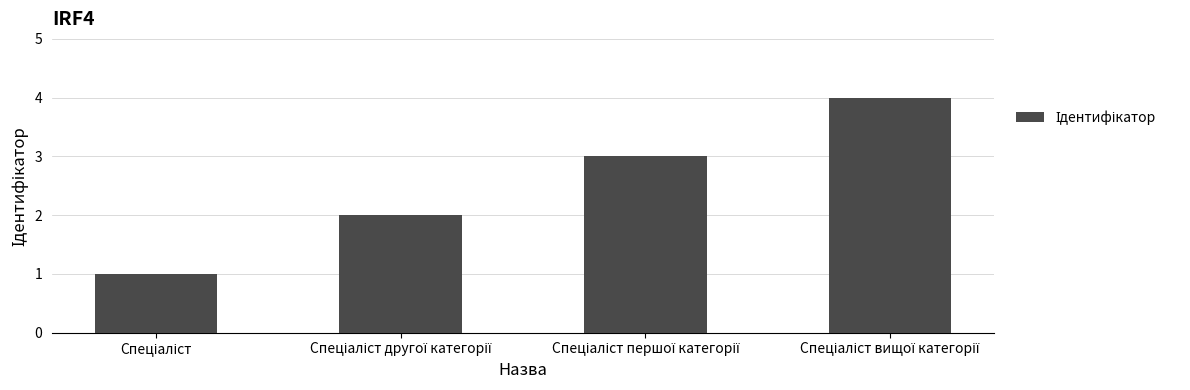

What is the sum of all values?

10